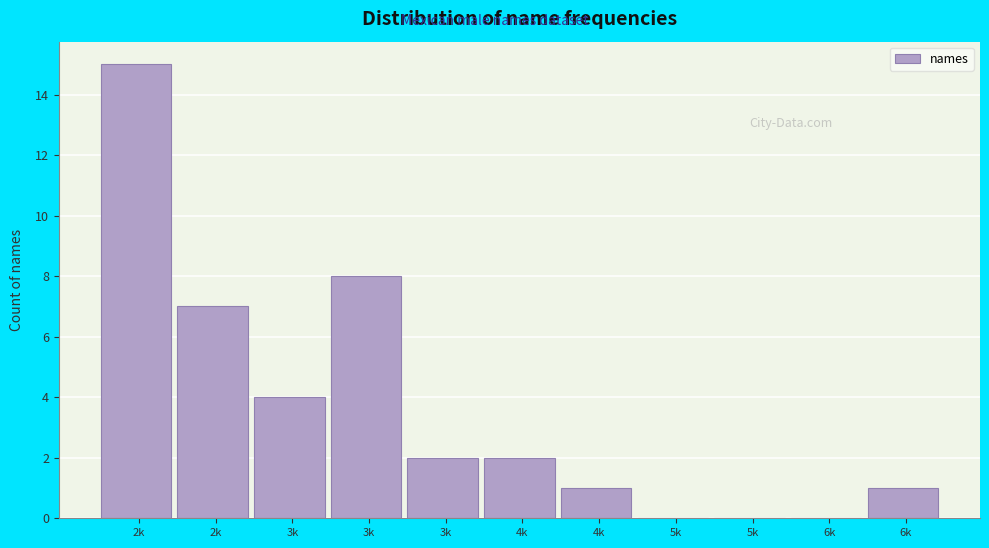

How many categories are shown in the chart?

11